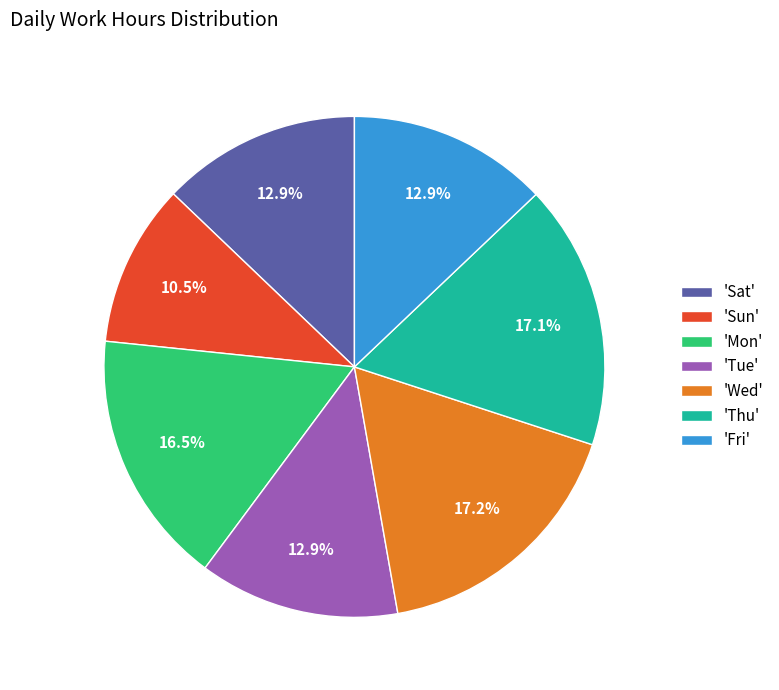

To the nearest percent, what is the average slice percentage?

14%